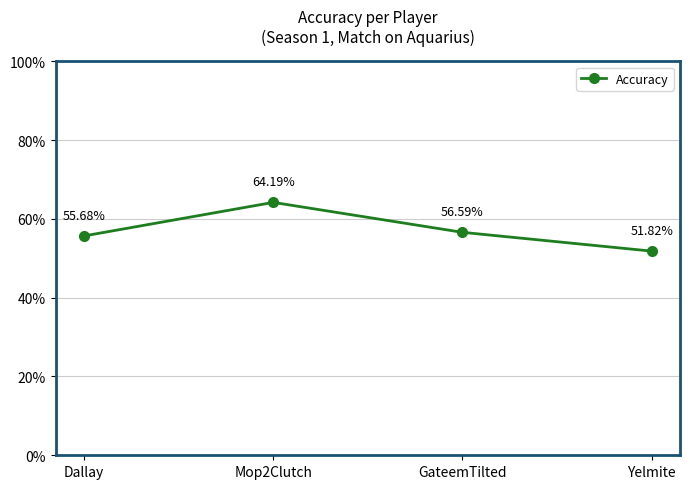

What is the value of the 4th point from the left?

51.8